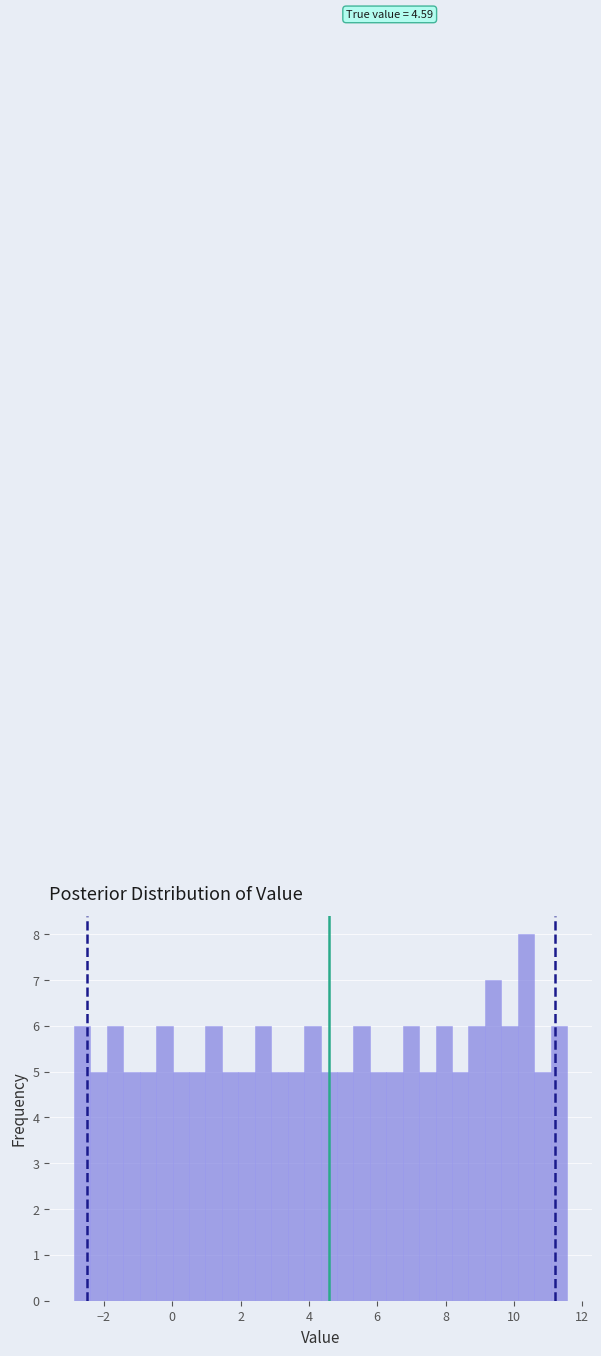

Read against the x-axis, roughly where is the centre of the tallest bar?

10.4